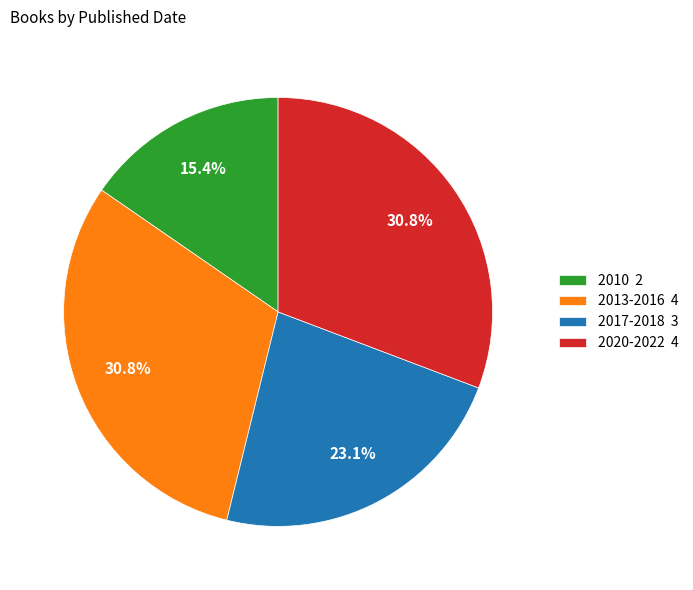

What is the ratio of the value at 2020-2022 4 to the value at 2013-2016 4?

1.0